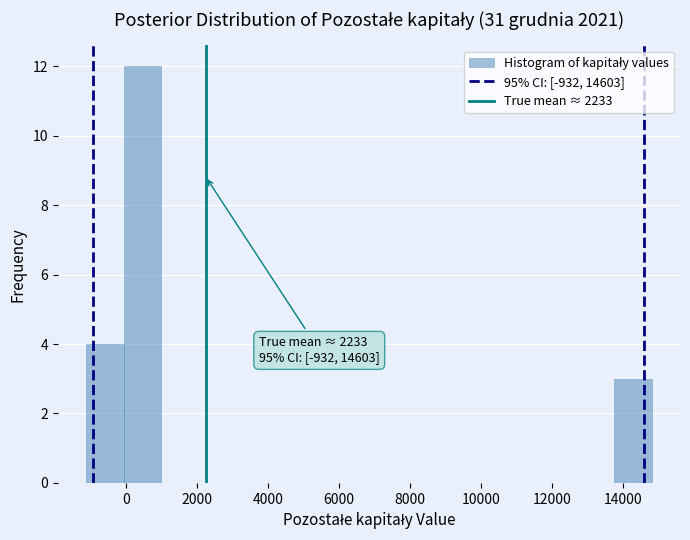

Over which range of the x-axis is the bar tallest?

0 to 1000